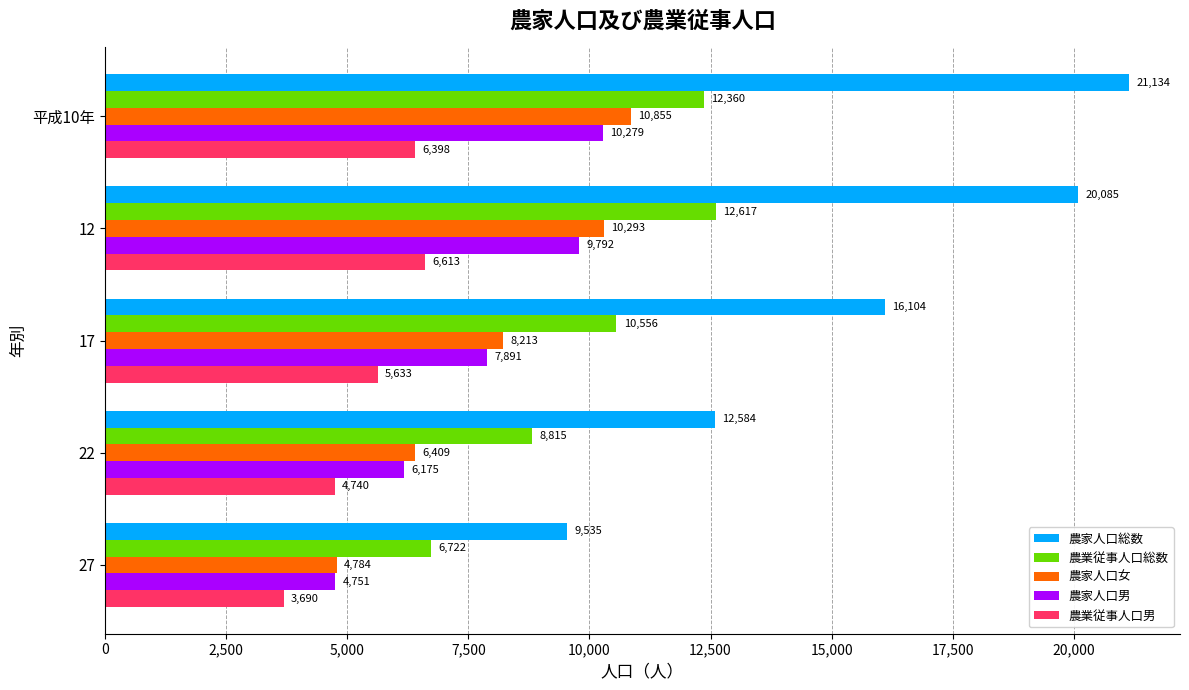

At which label is 農業従事人口男 closest to 5151?

22